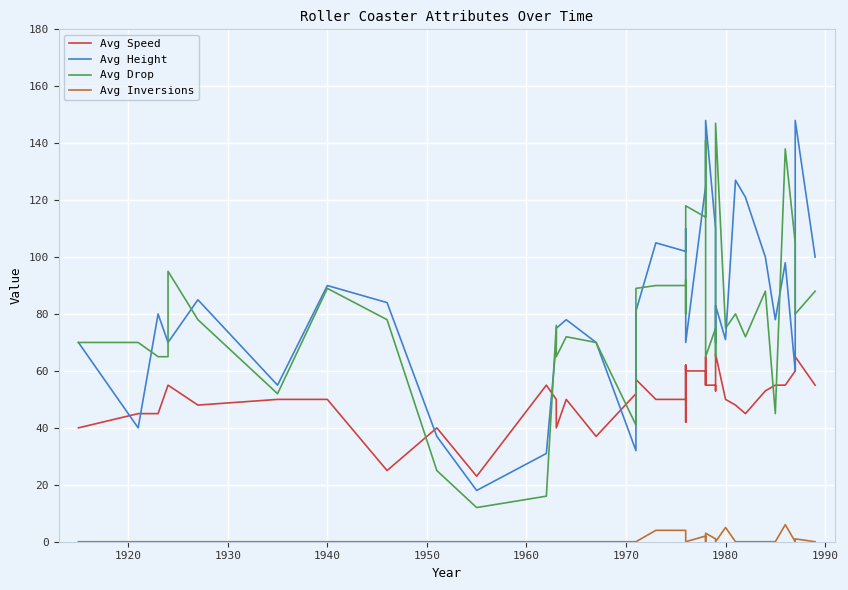

Reading left to right, what are all the values shown in this chart?

Avg Speed: 40	45	45	55	55	48	50	50	25	40	23	55	50	40	50	37	52	57	50	50	62	42	62	60	60	55	65	55	55	53	66	50	48	45	53	55	55	60	65	55
Avg Height: 70	40	80	70	70	85	55	90	84	37	18	31	70	75	78	70	32	81	105	102	102	110	93	70	125	125	130	148	110	70	83	71	127	121	100	78	98	60	148	100
Avg Drop: 70	70	65	65	95	78	52	89	78	25	12	16	76	65	72	70	41	89	90	90	92	80	115	118	114	137	141	65	75	65	147	75	80	72	88	45	138	105	80	88
Avg Inversions: 0	0	0	0	0	0	0	0	0	0	0	0	0	0	0	0	0	0	4	4	0	0	0	0	2	1	0	3	1	0	0	5	0	0	0	0	6	0	1	0